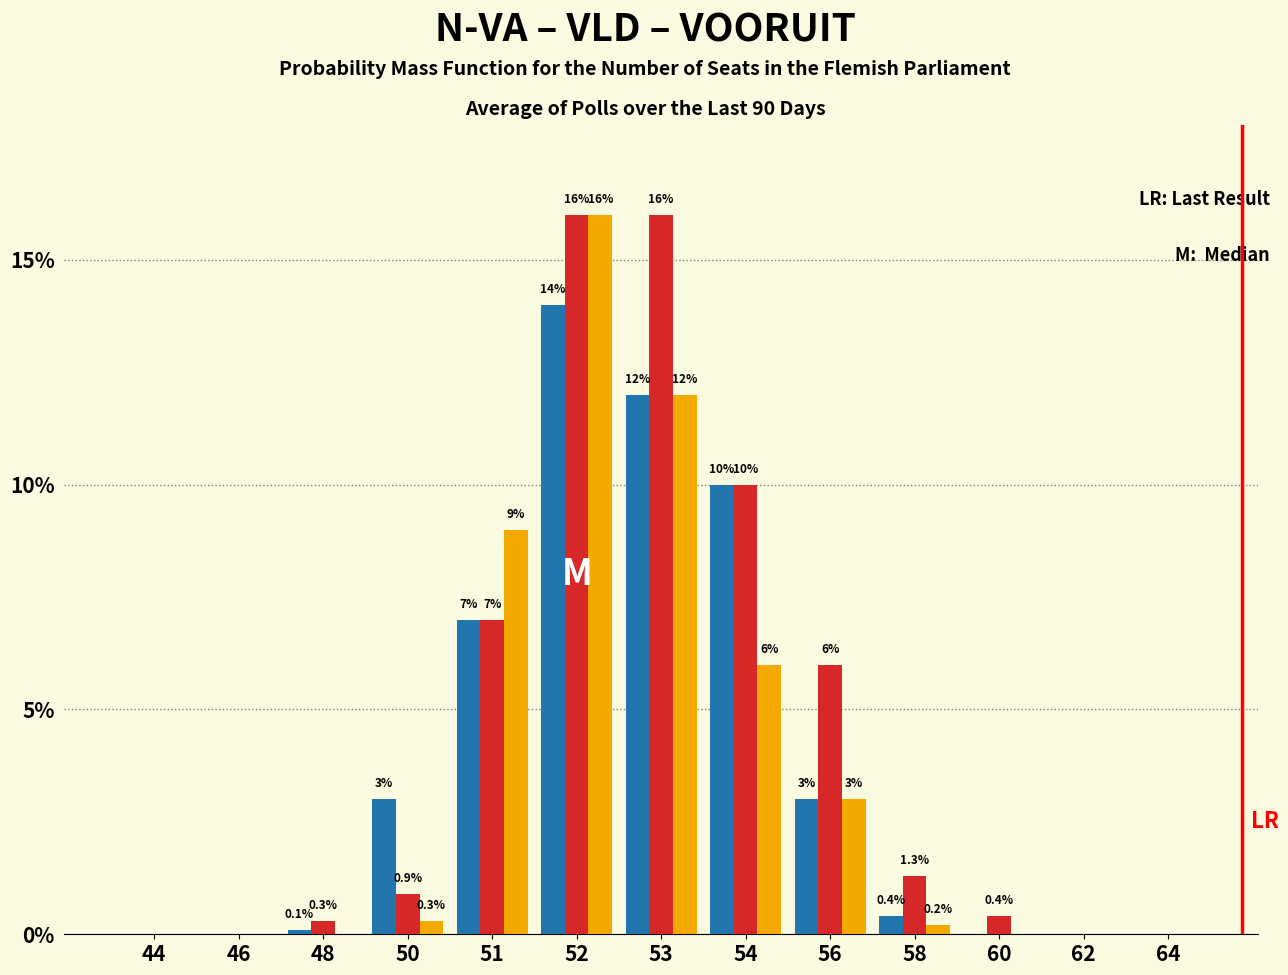

What is the total value across all series at 52?

46.0